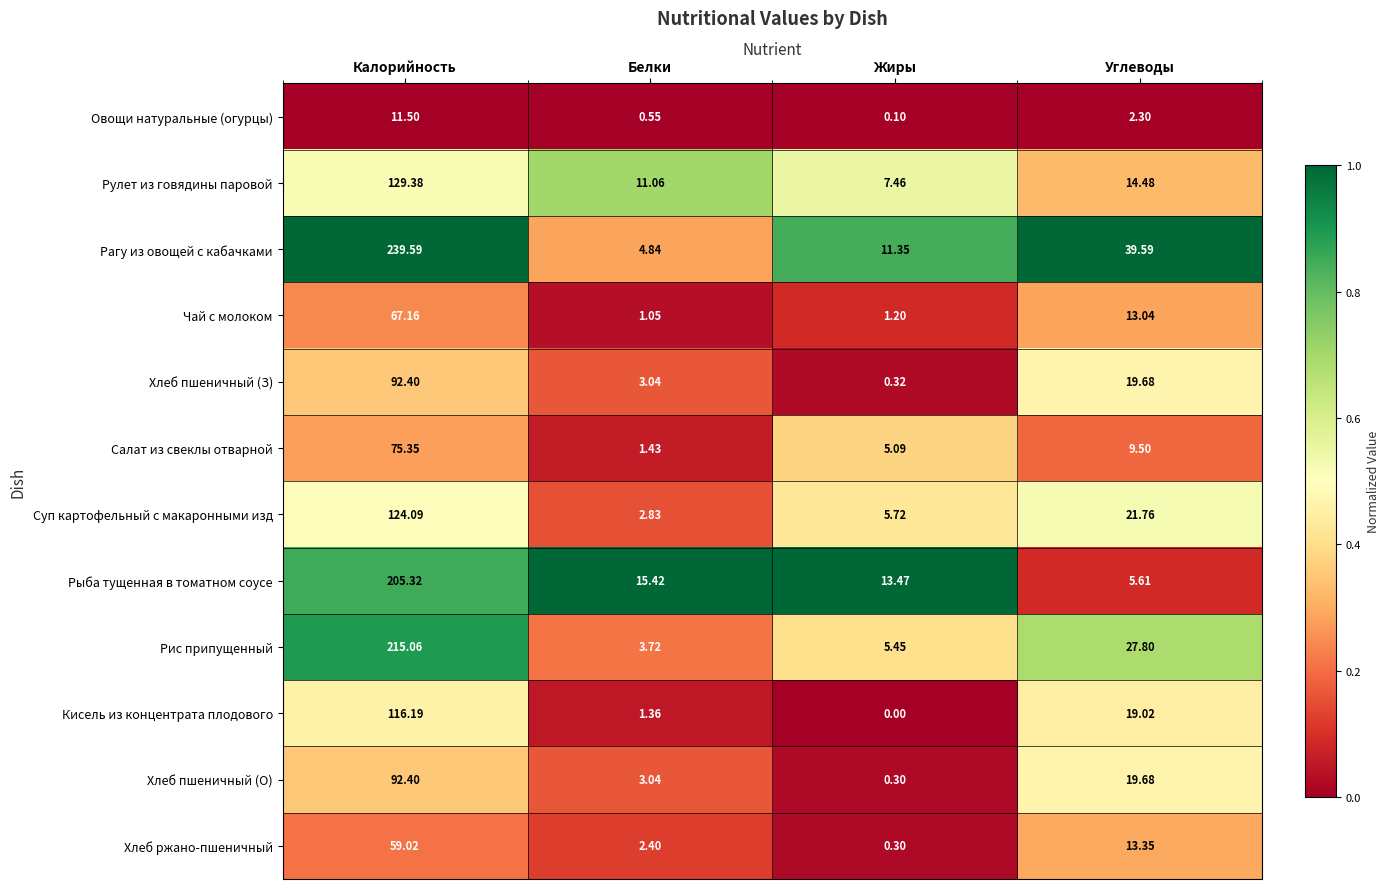

Which series has the widest spread of values?

Рагу из овощей с кабачками